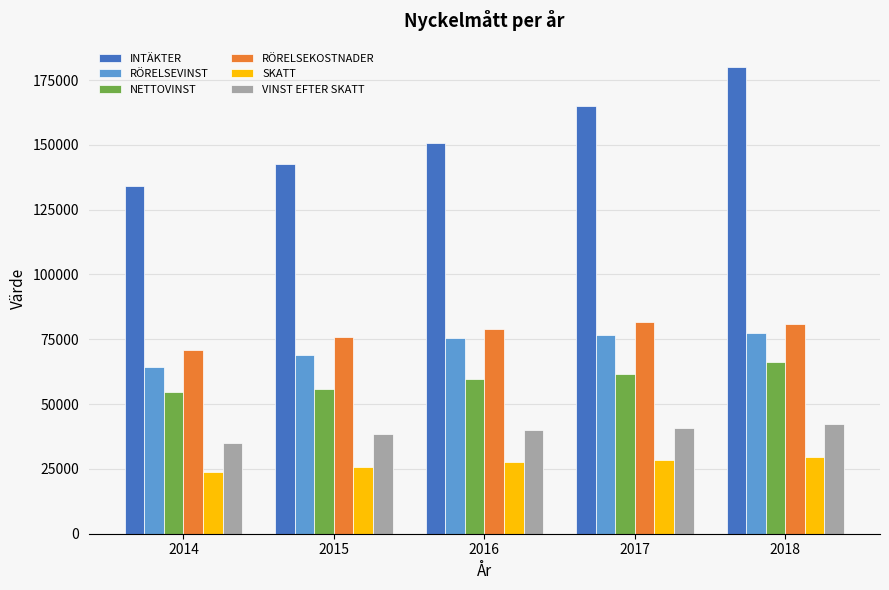

What is the difference between the maximum and minimum values in the SKATT series?

5504.0